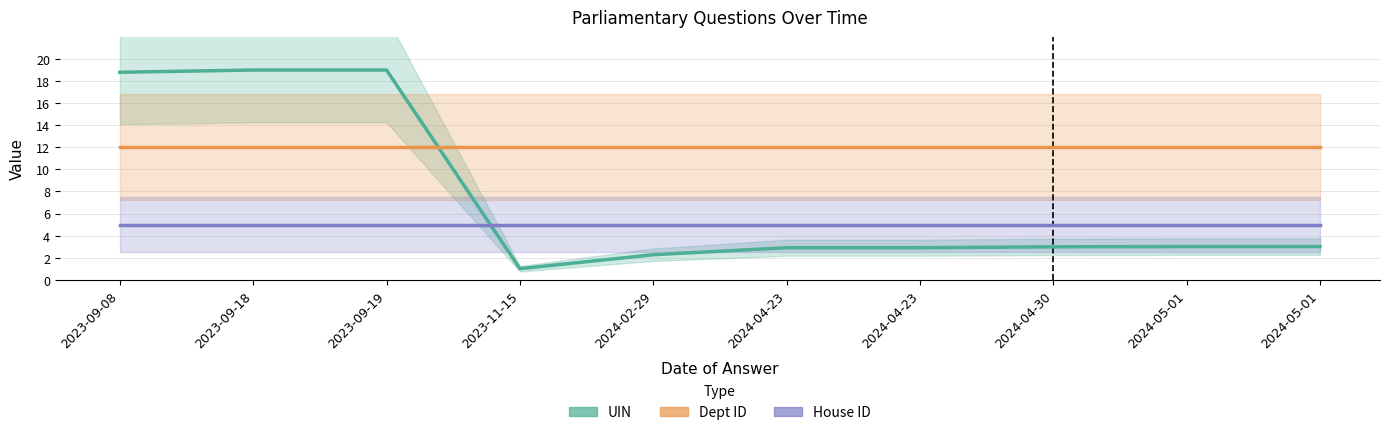

At which category is the sum across all series the highest?

2023-09-18